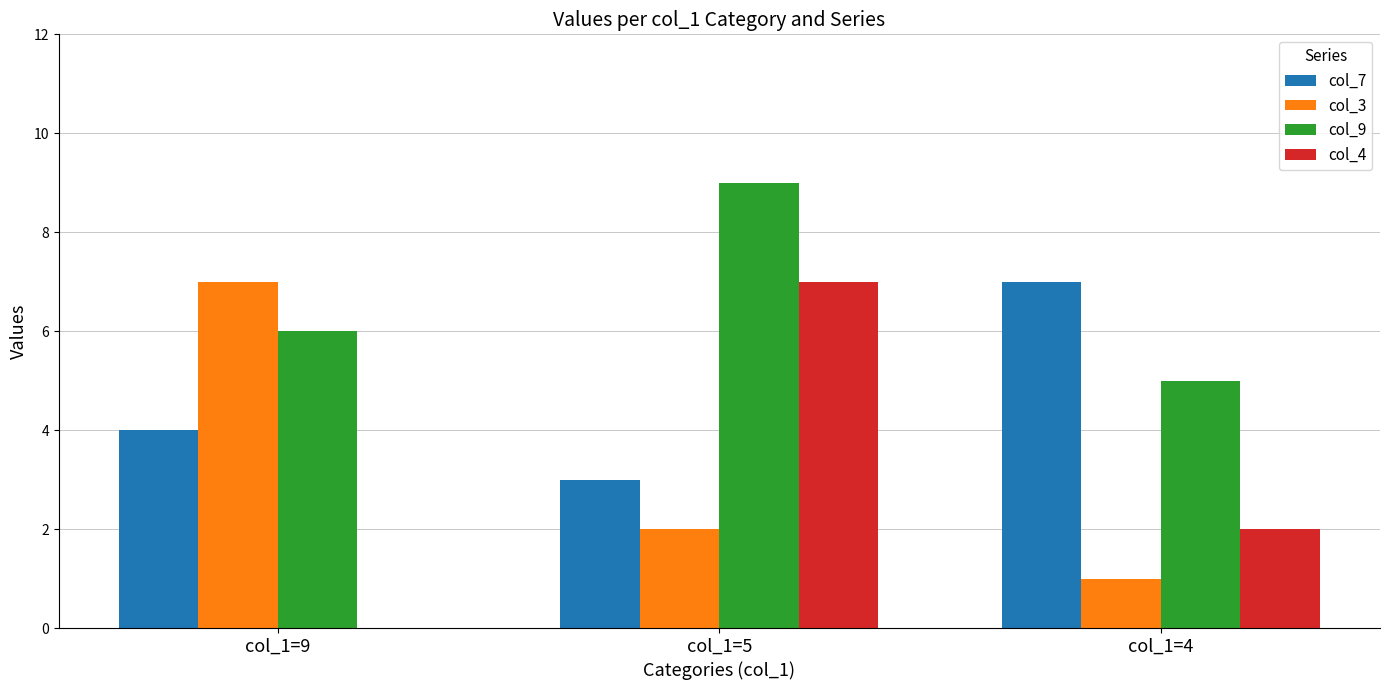

Reading right to left, what are all the values shown in this chart?

col_7: 7	3	4
col_3: 1	2	7
col_9: 5	9	6
col_4: 2	7	0